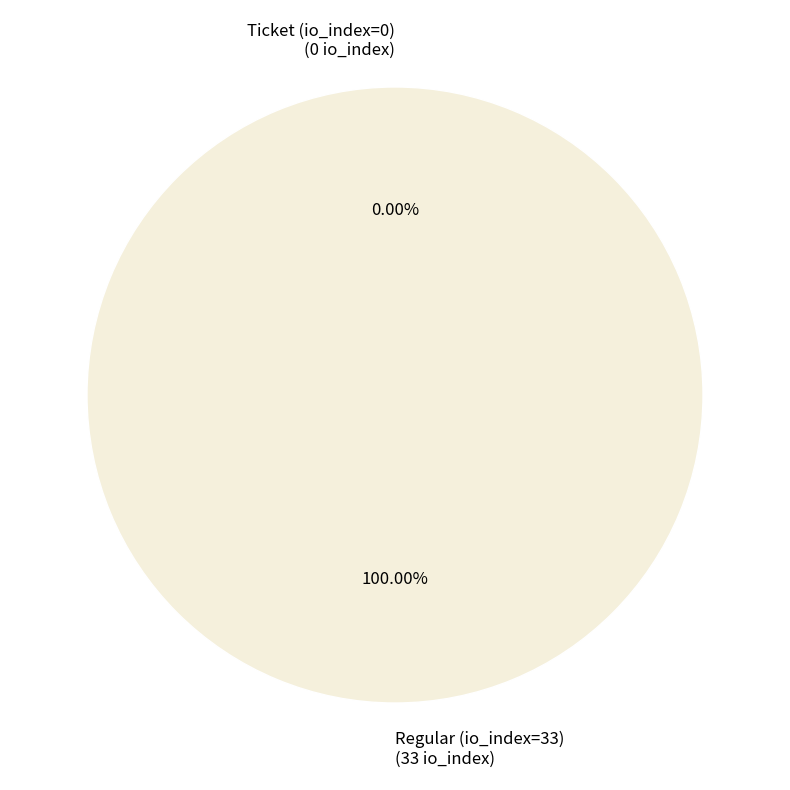

Is Ticket (io_index=0) the majority of the pie?

No